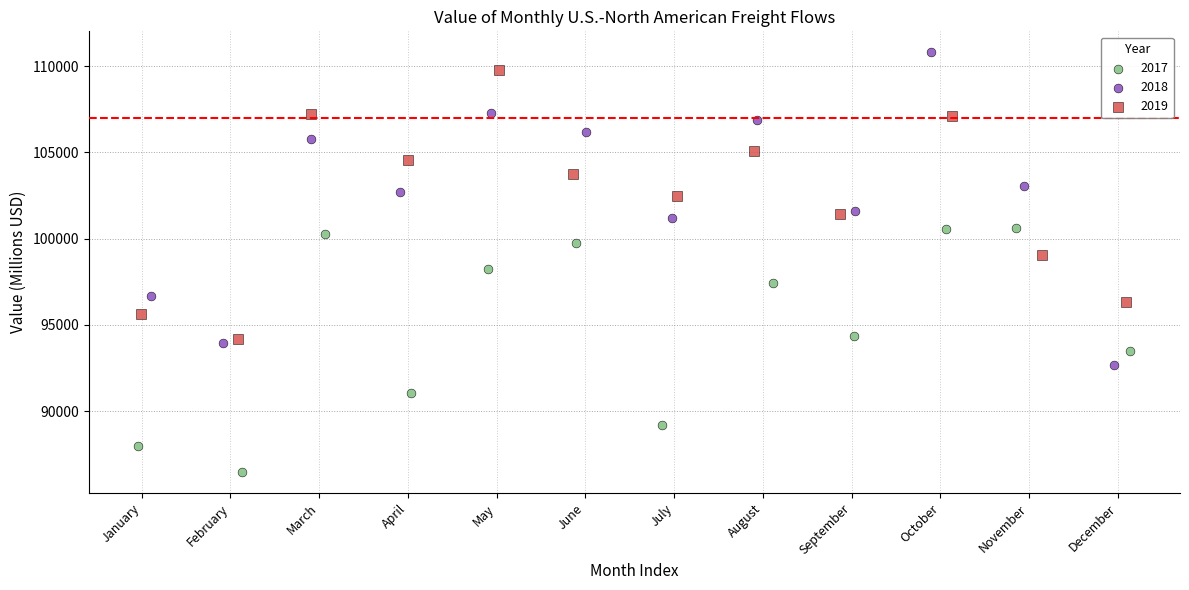

Which series contains the lowest Y value?

2017